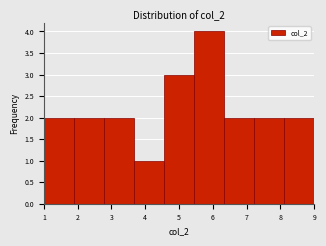

How tall is the bar that spans 1.9 to 2.8 on the x-axis? Neither the bar edges nor the heights are printed on the chart, so give them approximately, as read against the axes.

2